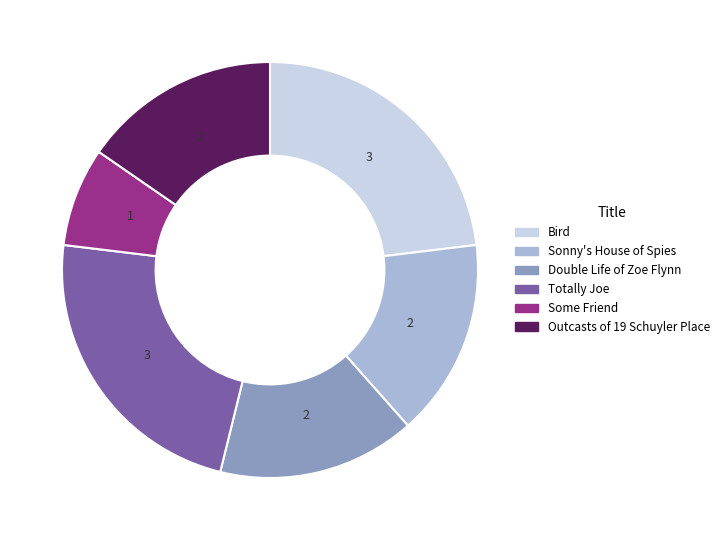

Combined, do Double Life of Zoe Flynn and Totally Joe account for over 50%?

No